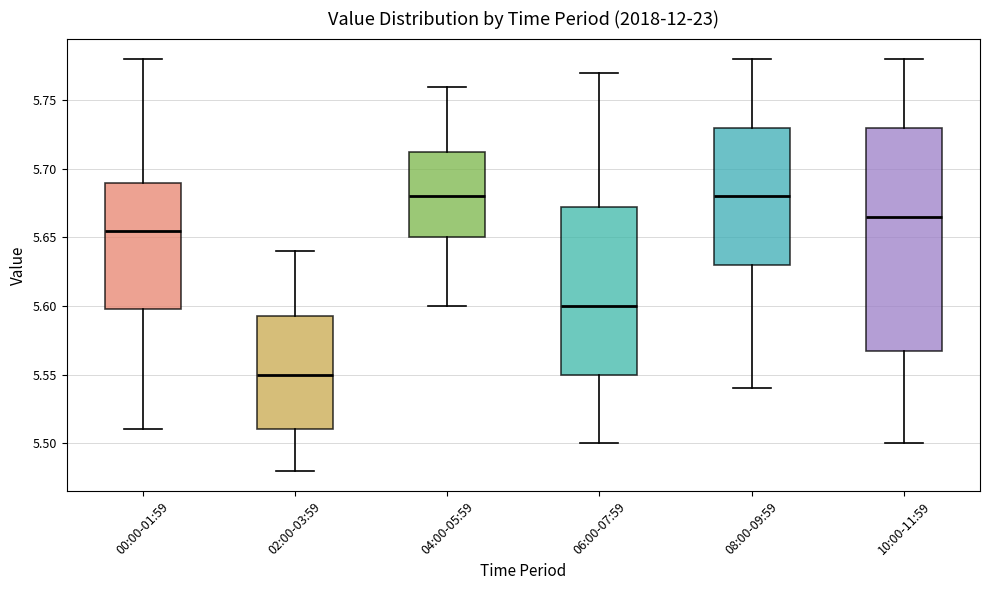

Where does the median line of the box for 02:00-03:59 sit on the y-axis? The values are not printed on the chart, so give them approximately, as read against the axis.

5.550